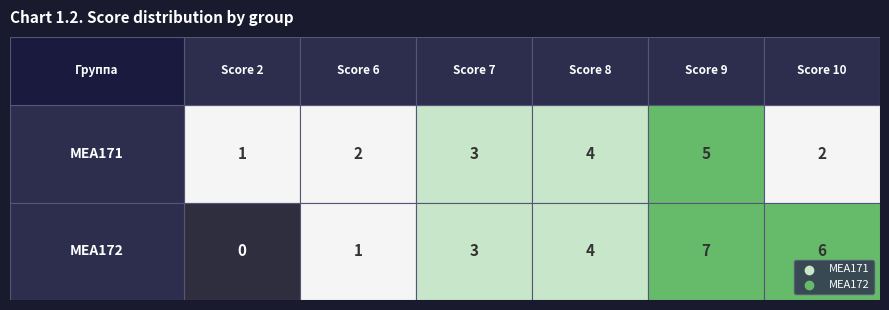

What is the sum of the МЕА171 values at 2 and 10?

3